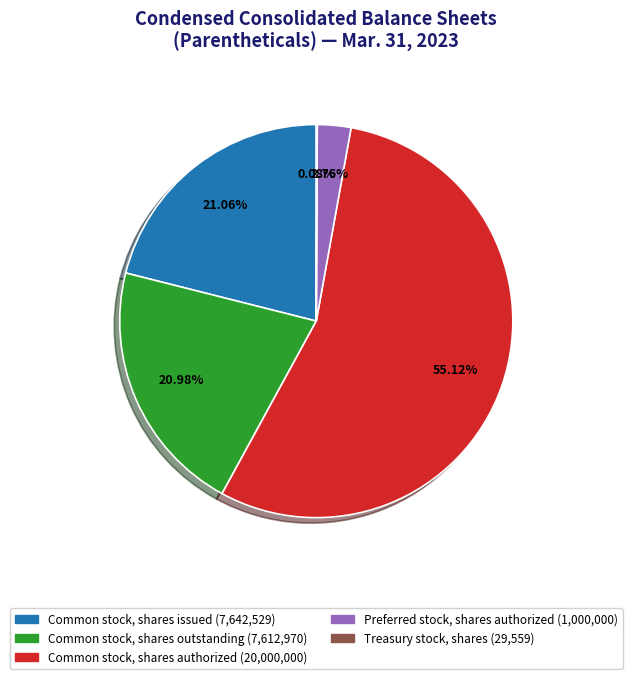

What is the ratio of the value at Common stock, shares outstanding to the value at Common stock, shares issued?

1.0